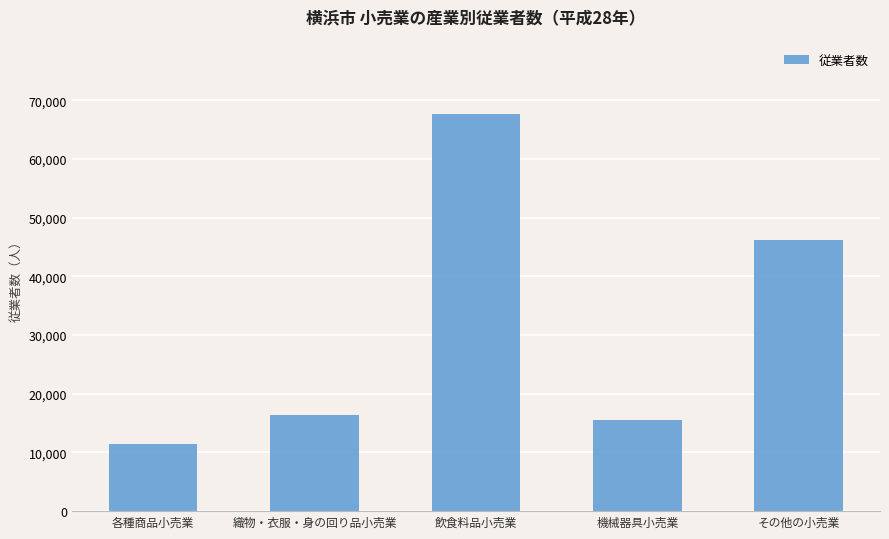

Reading left to right, list all the values displayed in this chart.

各種商品小売業=11514	織物・衣服・身の回り品小売業=16449	飲食料品小売業=67687	機械器具小売業=15596	その他の小売業=46282